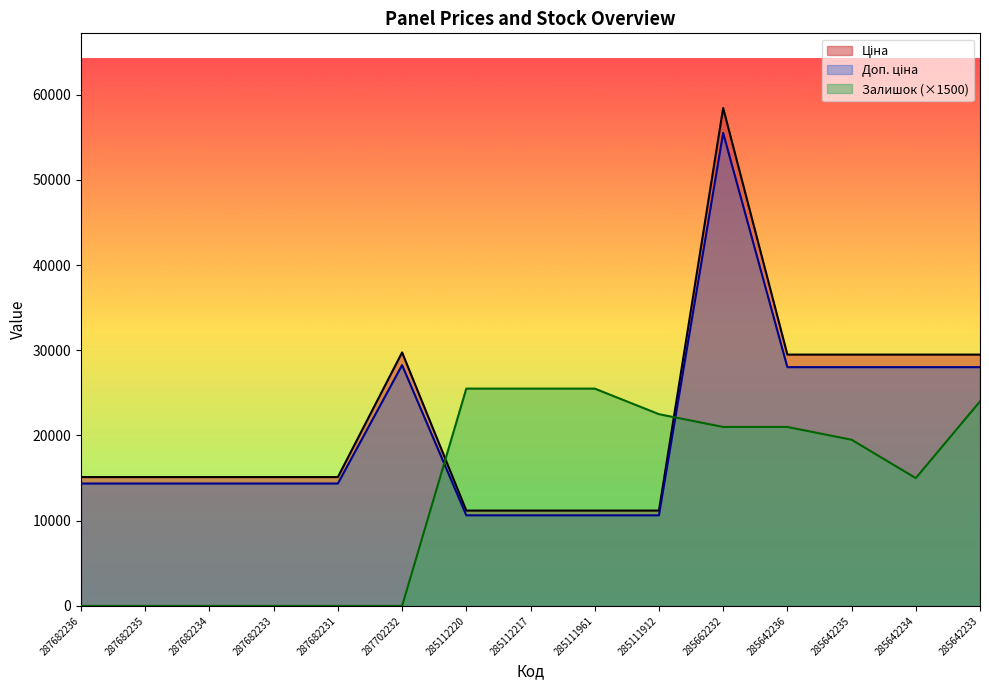

What is the maximum value shown in the chart?

58426.5